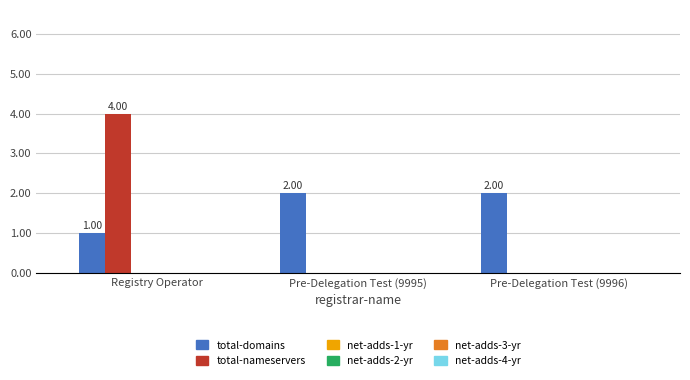

What is the label of the 1st bar from the left?

Registry Operator